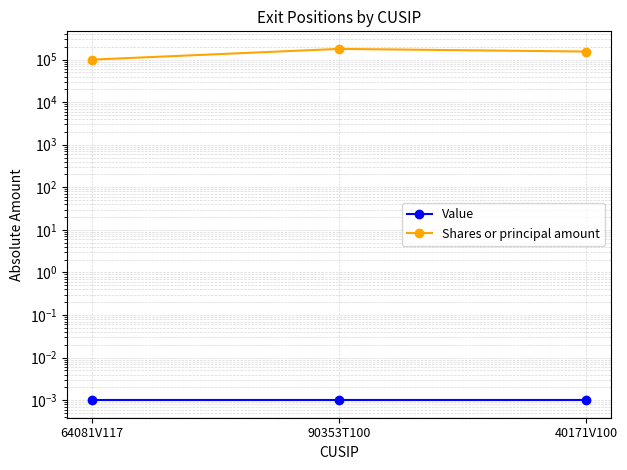

Reading left to right, what are all the values shown in this chart?

Value: 0.0	0.0	0.0
Shares or principal amount: 99600.0	178000.0	154254.0